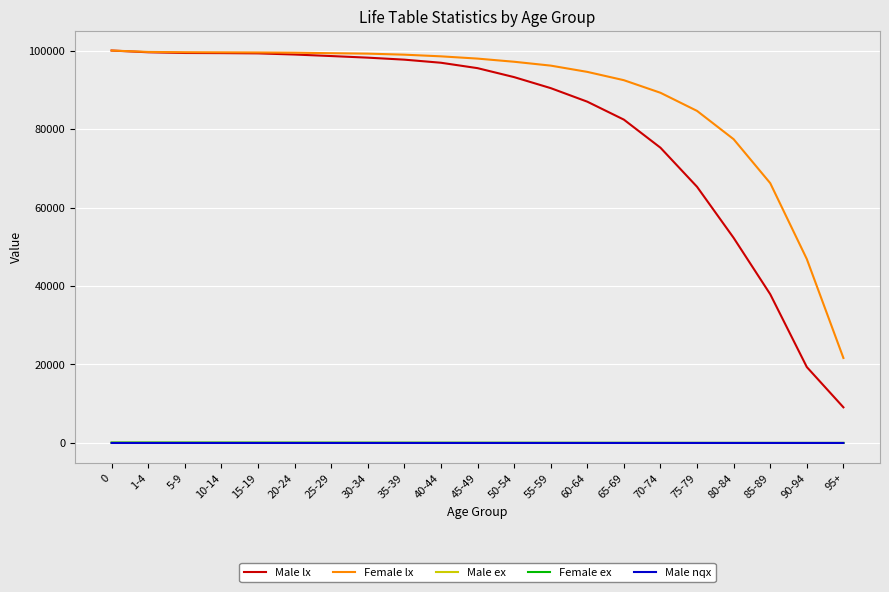

What is the average value of the Male ex series?

37.1